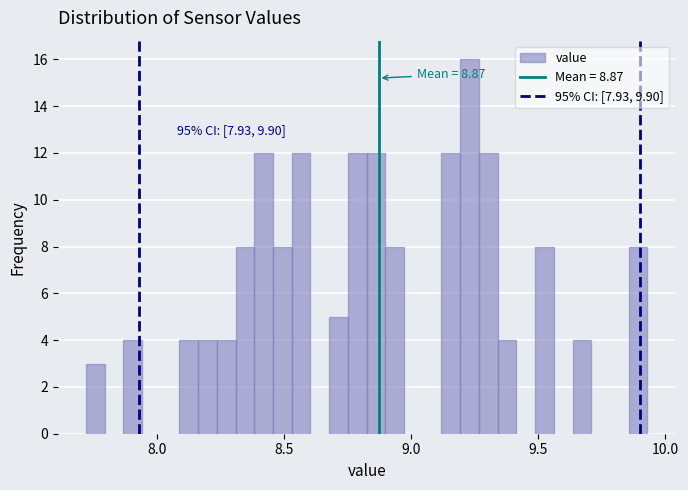

Read against the x-axis, roughly where is the centre of the tallest bar?

9.25